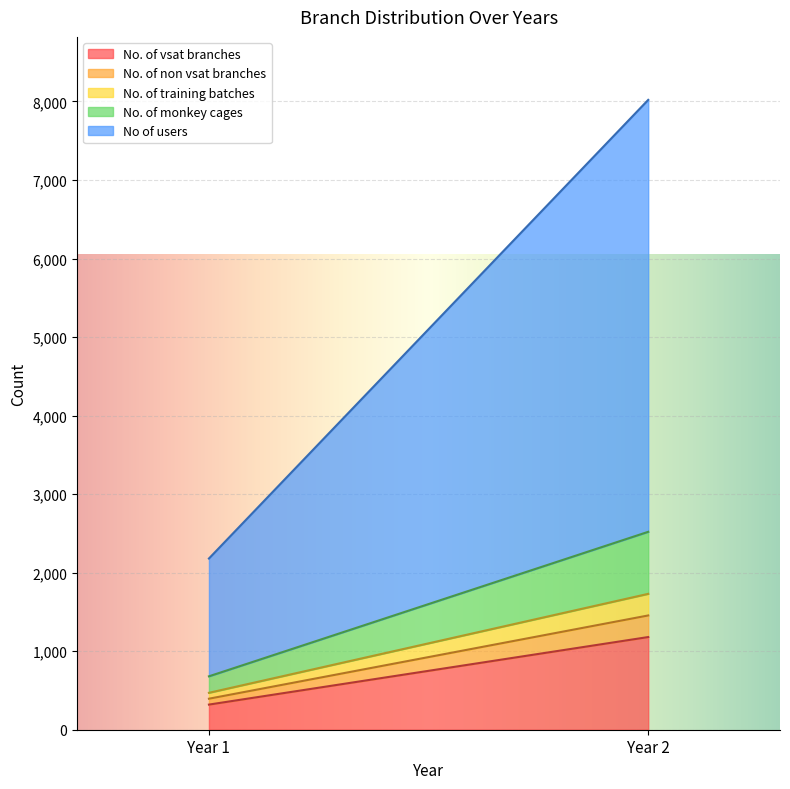

Is the value of No of users at Year 2 greater than the value of No. of training batches at Year 1?

Yes